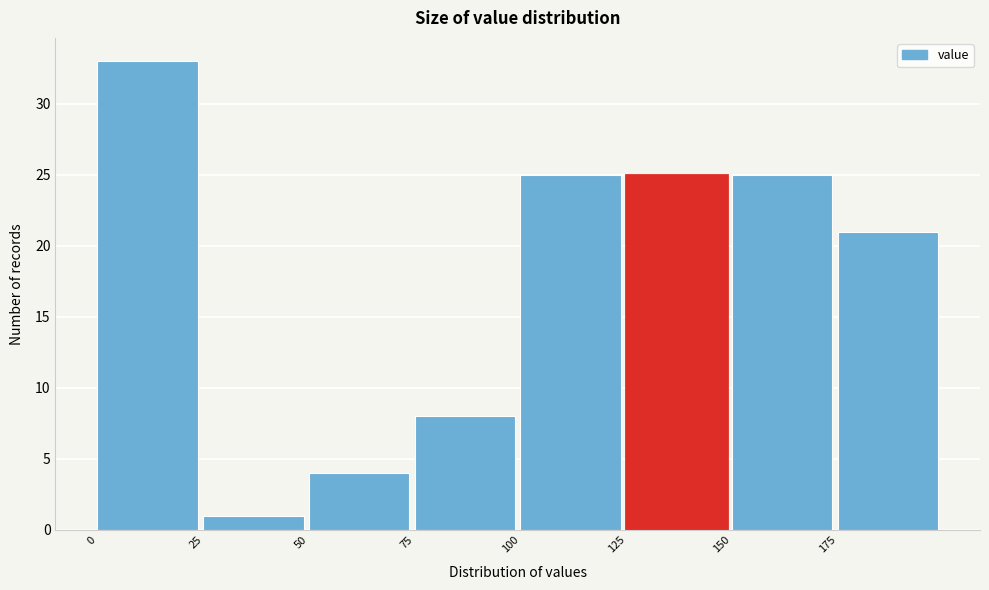

Which range on the x-axis has the tallest bar?

0 to 25